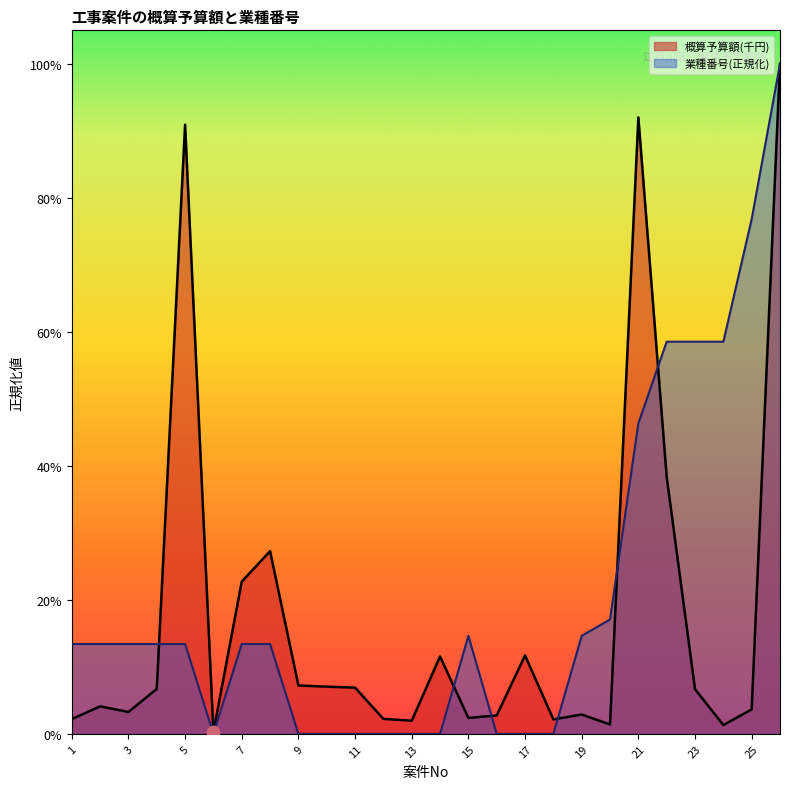

Which series has the largest Y range (max minus min)?

業種番号